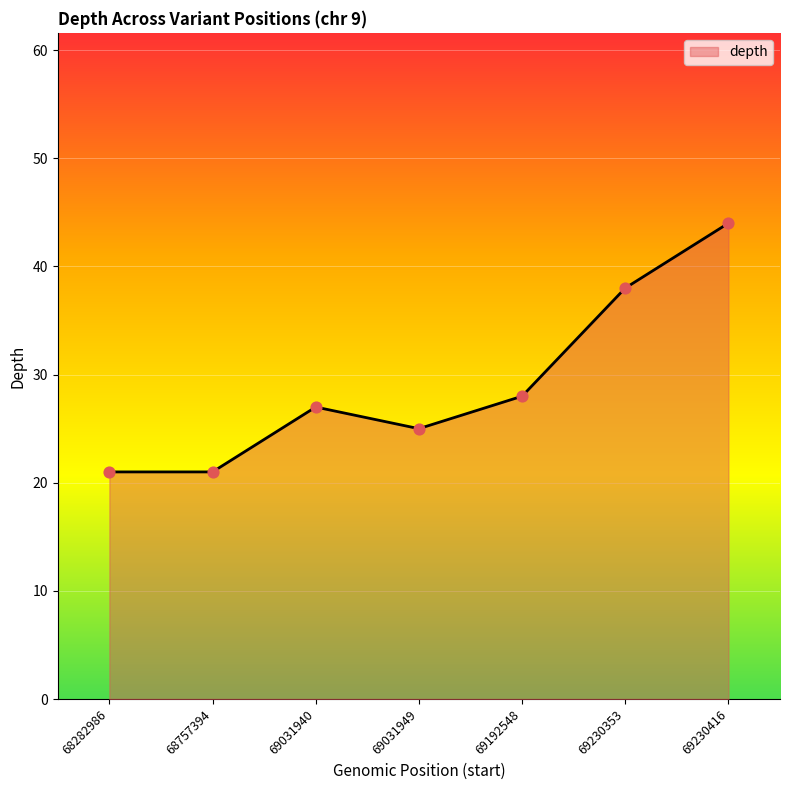

What is the change in value from 69192548 to 69230353?

+10